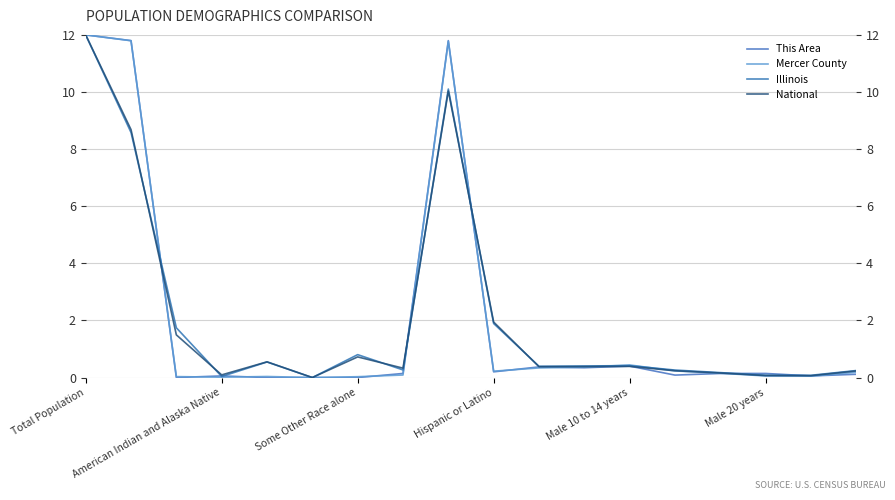

True or false: This Area and Mercer County intersect in this chart.

True